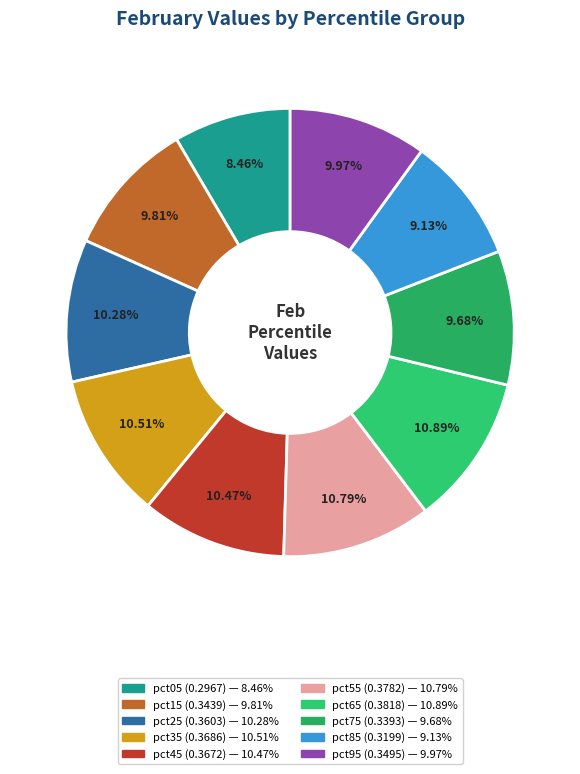

To the nearest percent, what is the average slice percentage?

10%